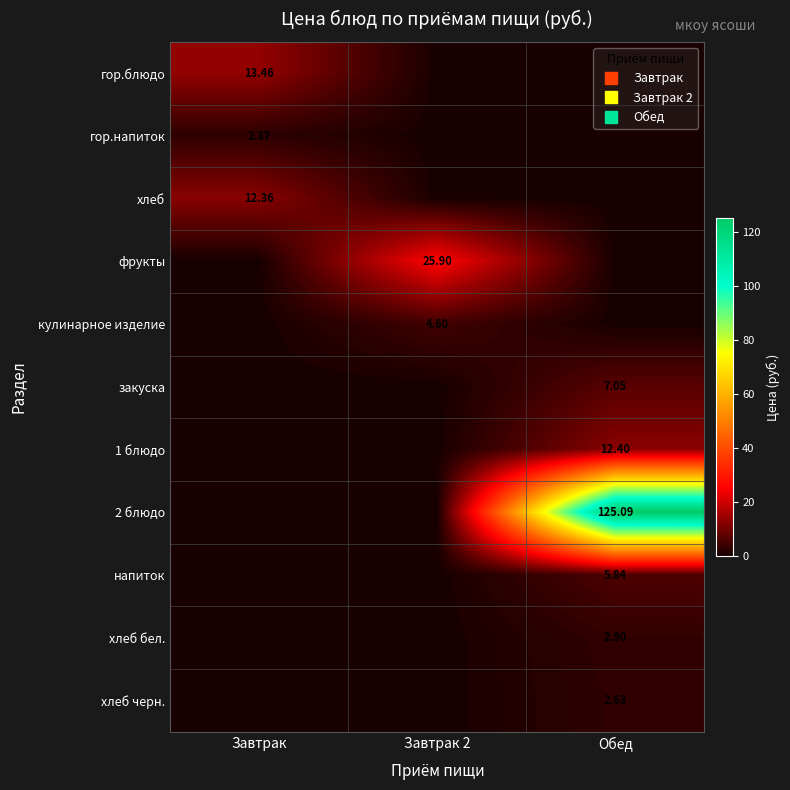

Which series changed the most between Завтрак and Завтрак 2?

фрукты